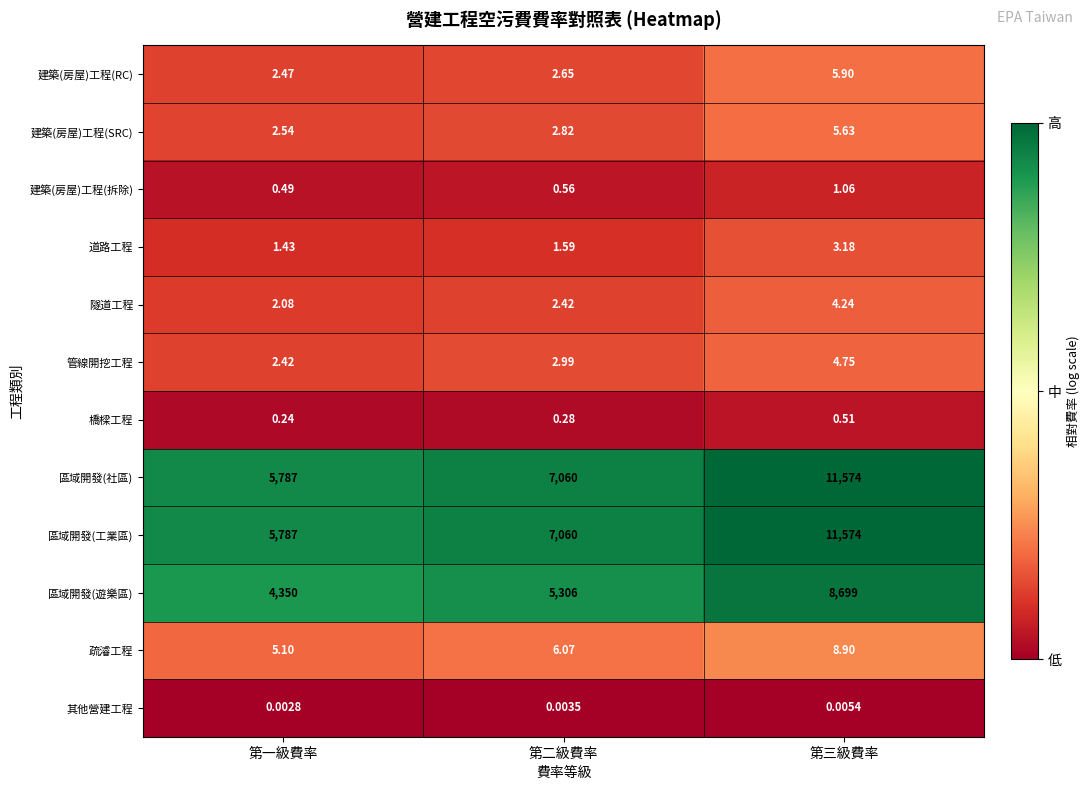

At which label does 道路工程 reach its minimum?

第一級費率